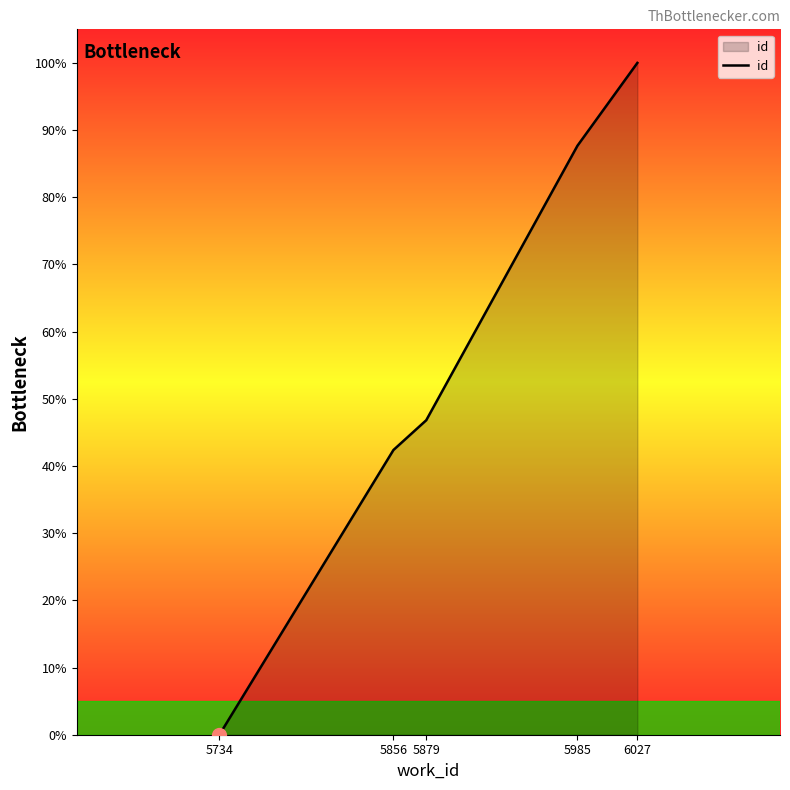

Reading left to right, extract all data points from this chart.

5734=0.0	5856=42.4	5879=46.8	5985=87.7	6027=100.0